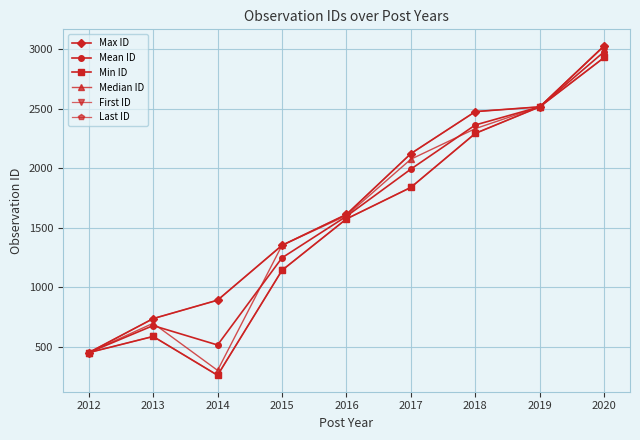

What is the value of the Max ID point at the 5th from the left?

1613.0